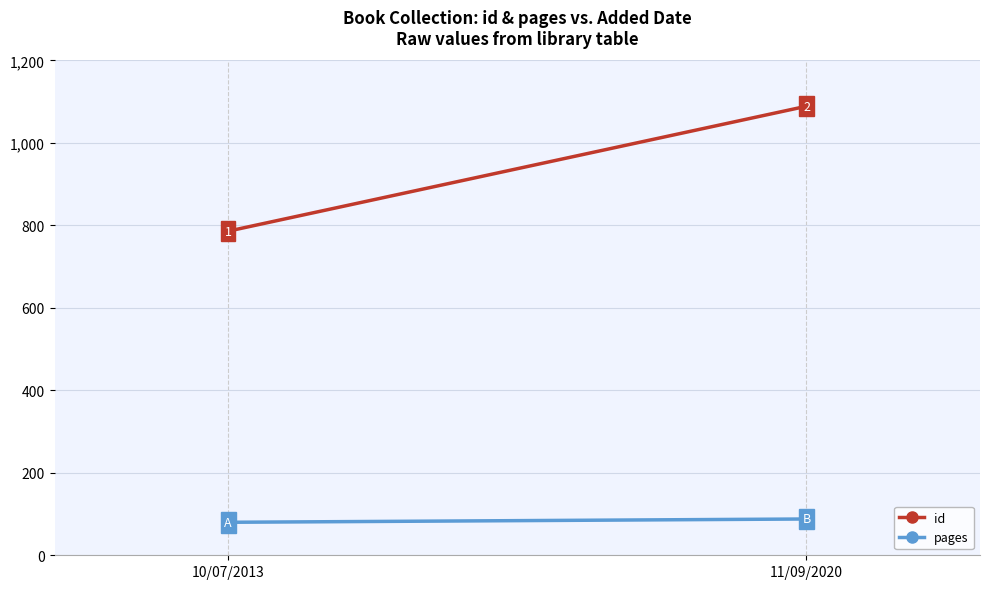

Between 10/07/2013 and 11/09/2020, which series saw the biggest shift?

id